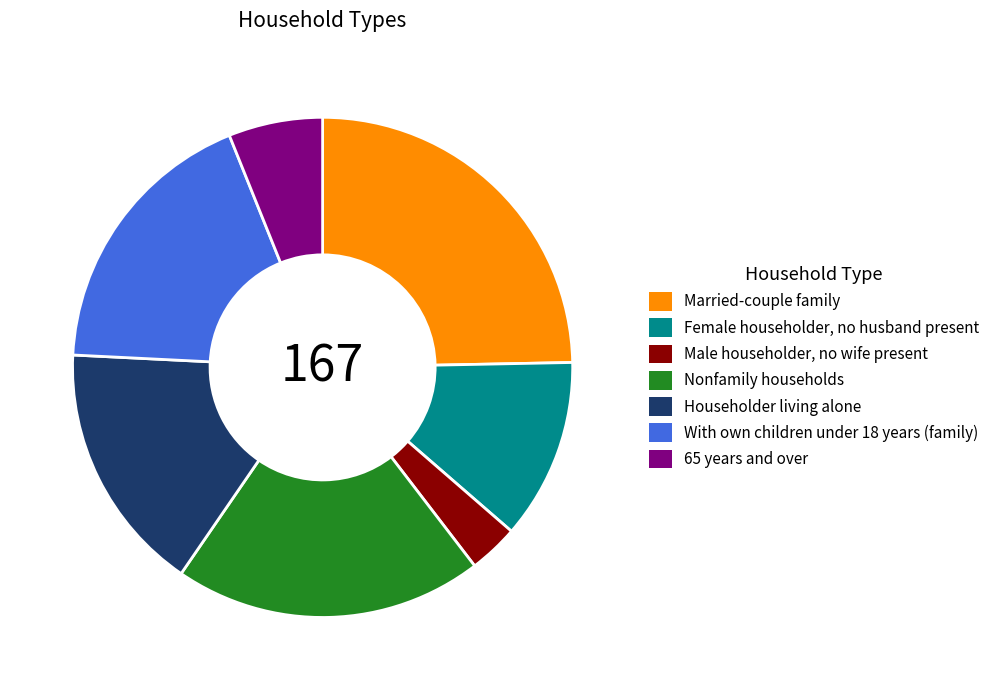

How many slices are in this pie chart?

7